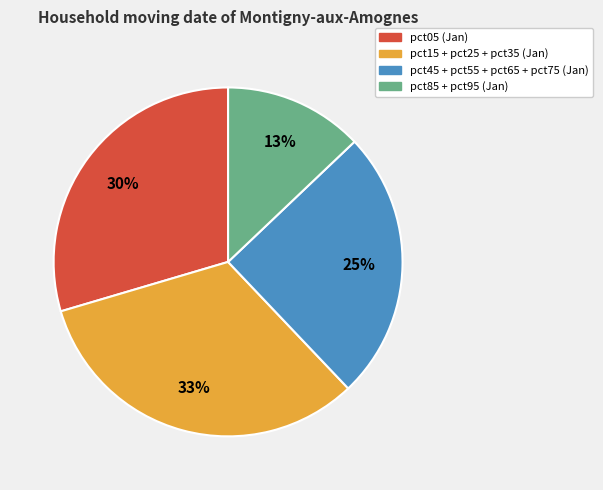

The pct15 + pct25 + pct35 (Jan) slice represents 33% of the pie. True or false?

True